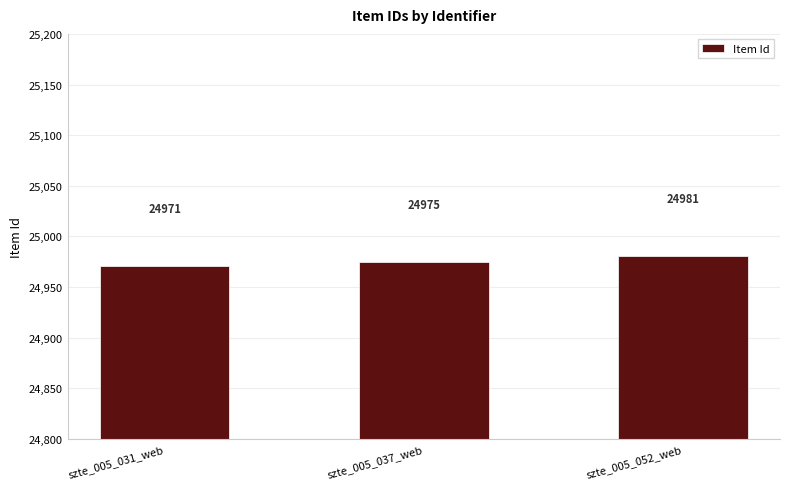

What is the change in value from szte_005_031_web to szte_005_052_web?

+10